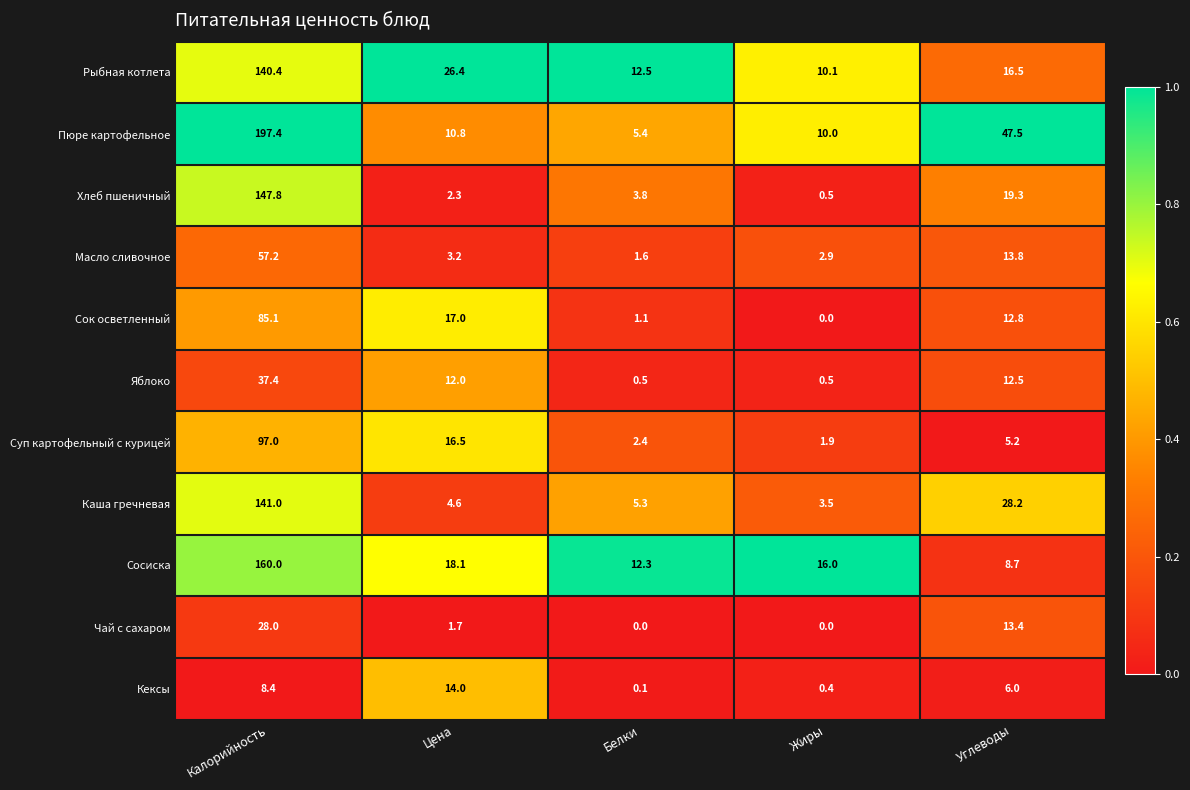

Rank the series at Белки from lowest to highest value.

Чай с сахаром, Кексы, Яблоко, Сок осветленный, Масло сливочное, Суп картофельный с курицей, Хлеб пшеничный, Каша гречневая, Пюре картофельное, Сосиска, Рыбная котлета